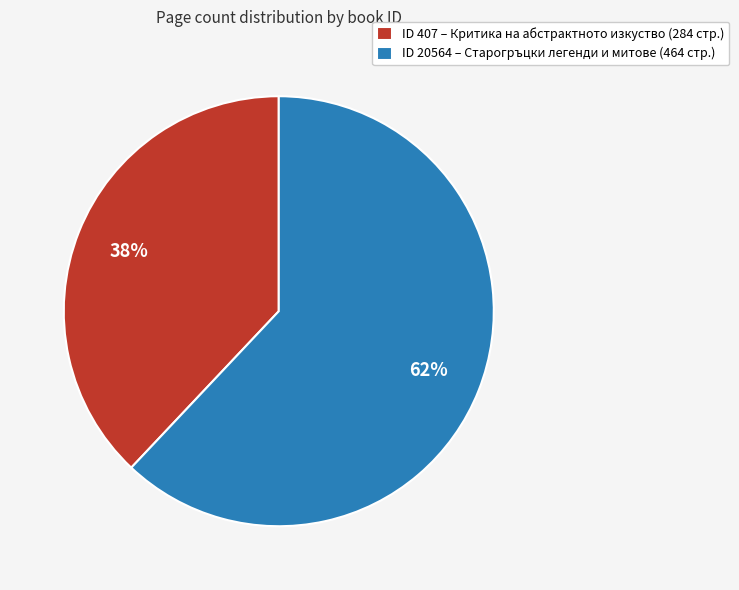

Approximately how many times larger is the value at ID 20564 – Старогръцки легенди и митове (464 стр.) compared to ID 407 – Критика на абстрактното изкуство (284 стр.)?

1.6